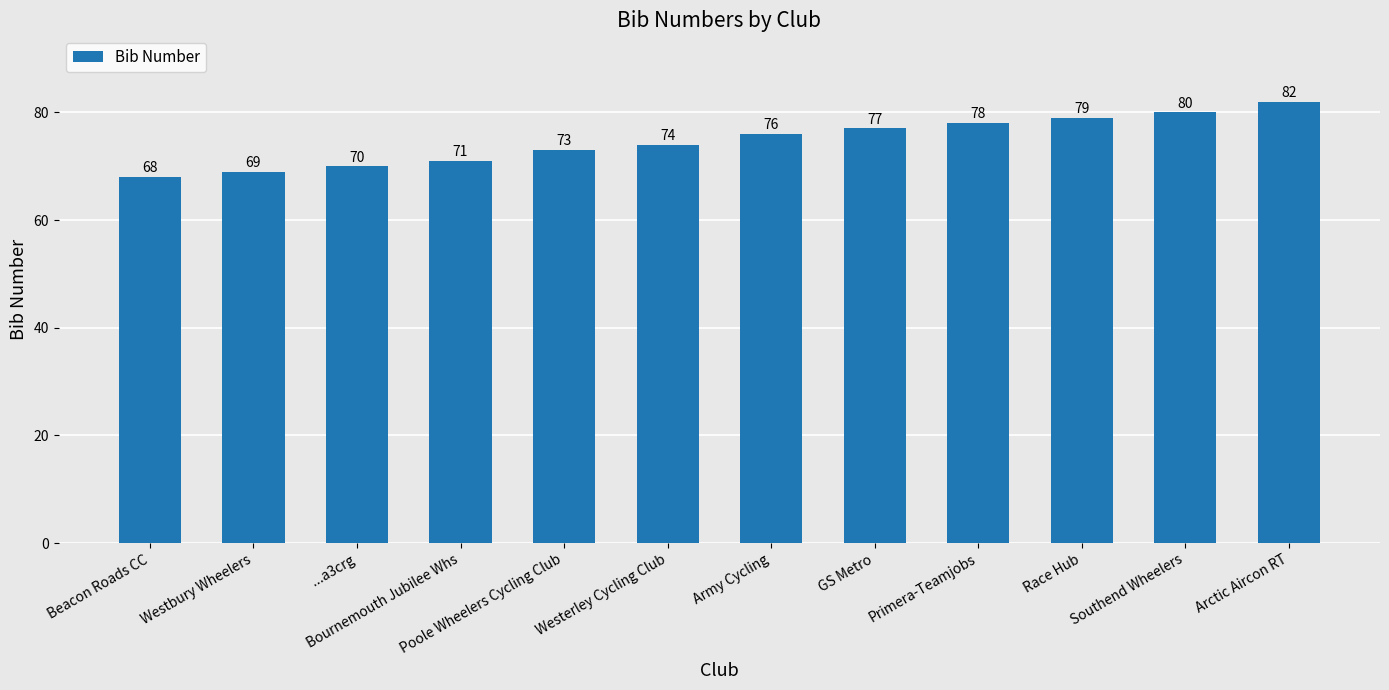

Reading left to right, list all the values displayed in this chart.

68	69	70	71	73	74	76	77	78	79	80	82